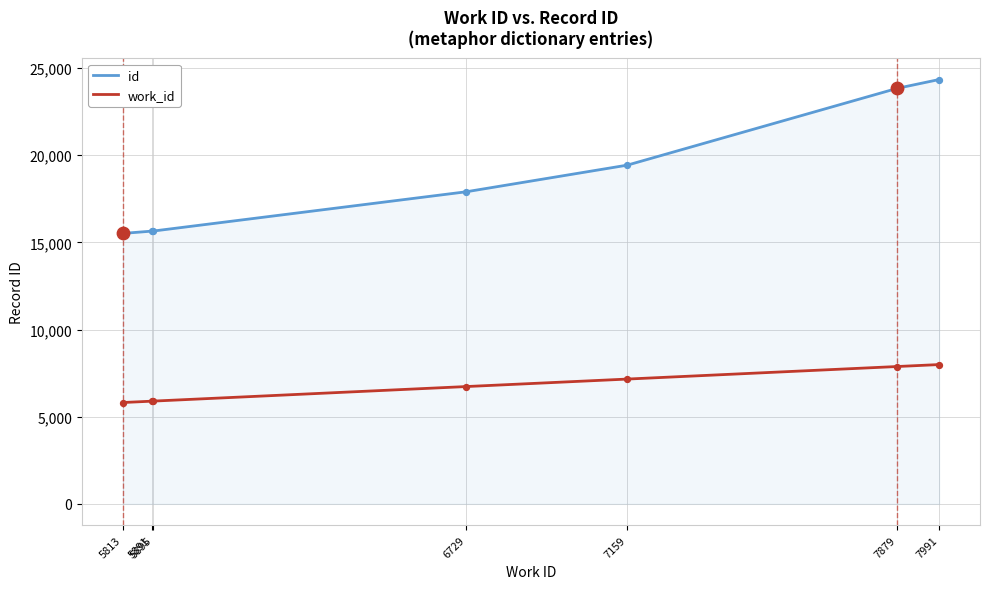

At how many categories does at least one series exceed 11905?

7